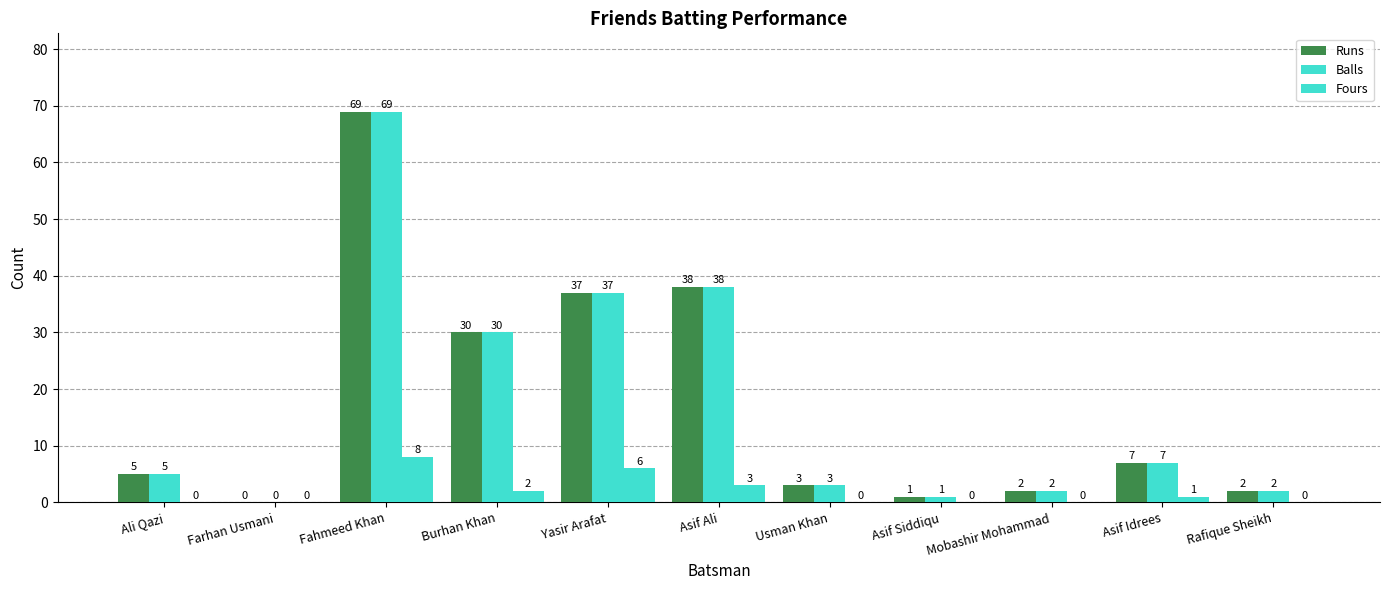

How many values in the Fours series exceed 0?

5